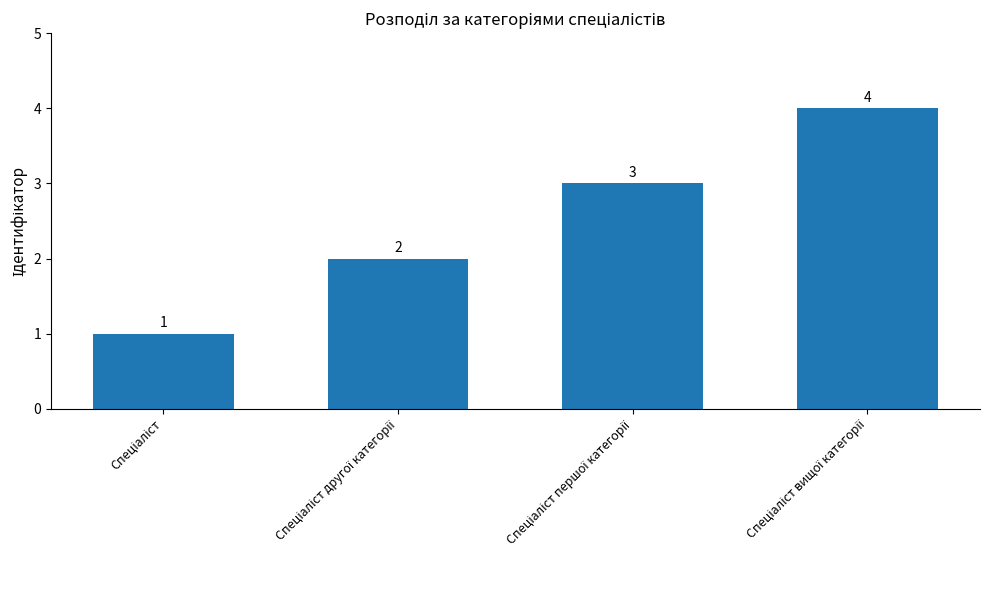

What is the value of the 1st bar from the left?

1